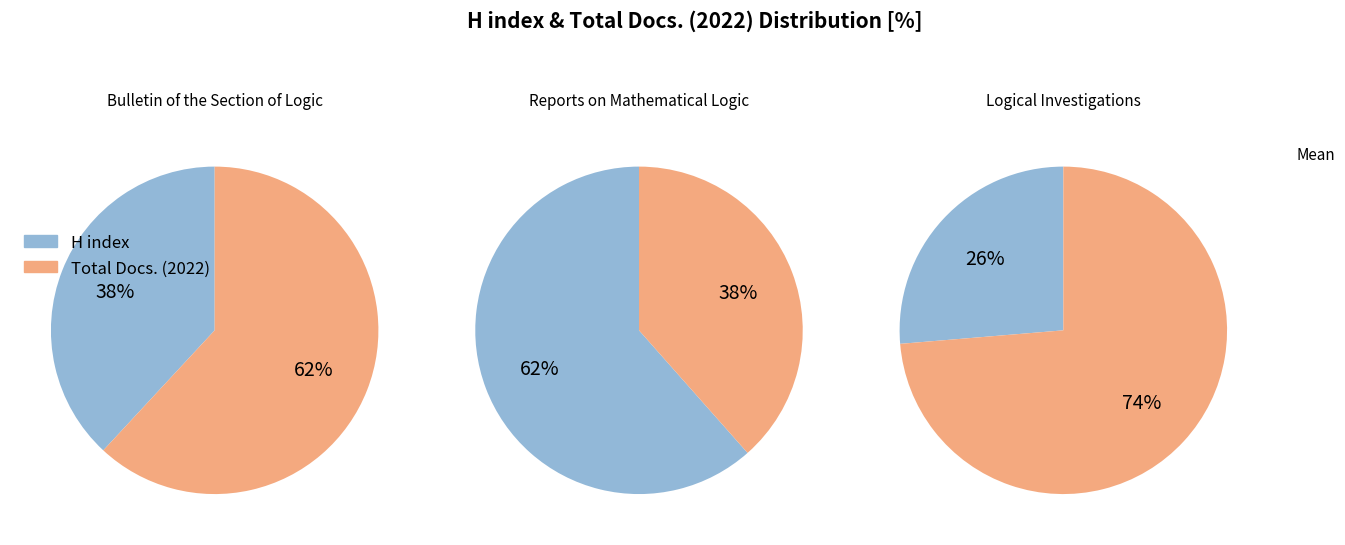

What percentage is NOT represented by Bulletin of the Section of Logic?

44.8%